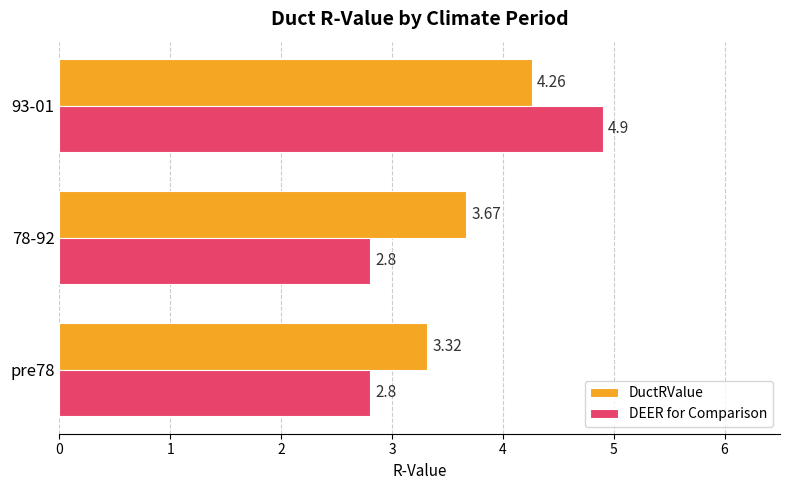

What is the difference between the highest and lowest values at pre78?

0.5